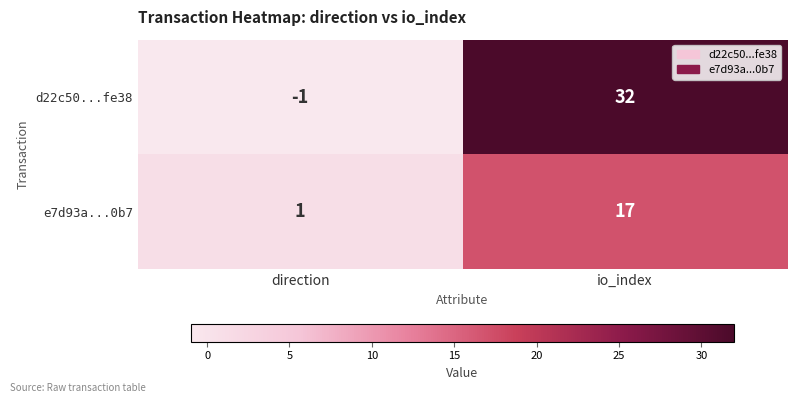

What is the sum of the e7d93a...0b7 values at io_index and direction?

18